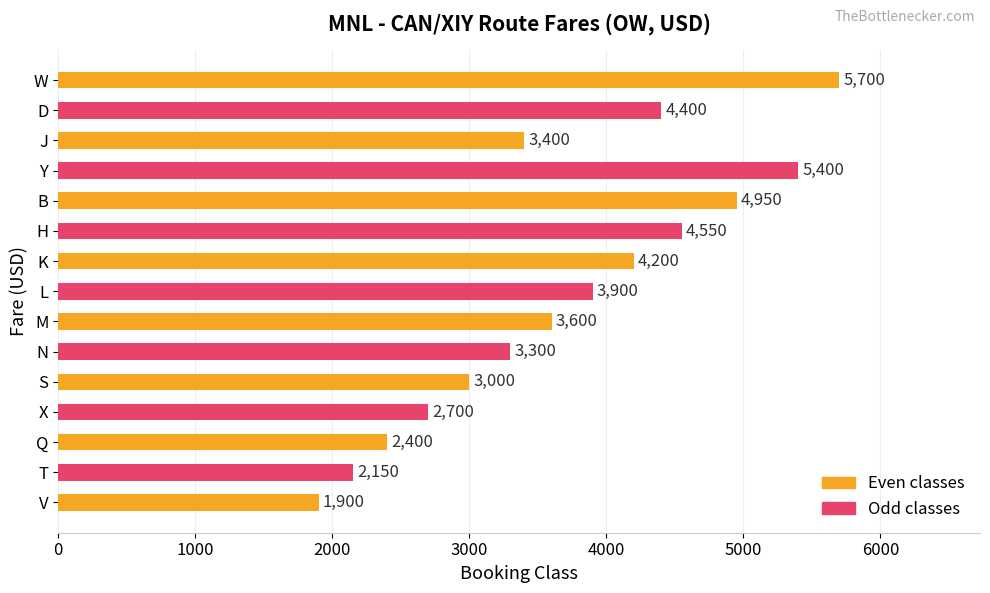

The value at S is 1003. True or false?

False